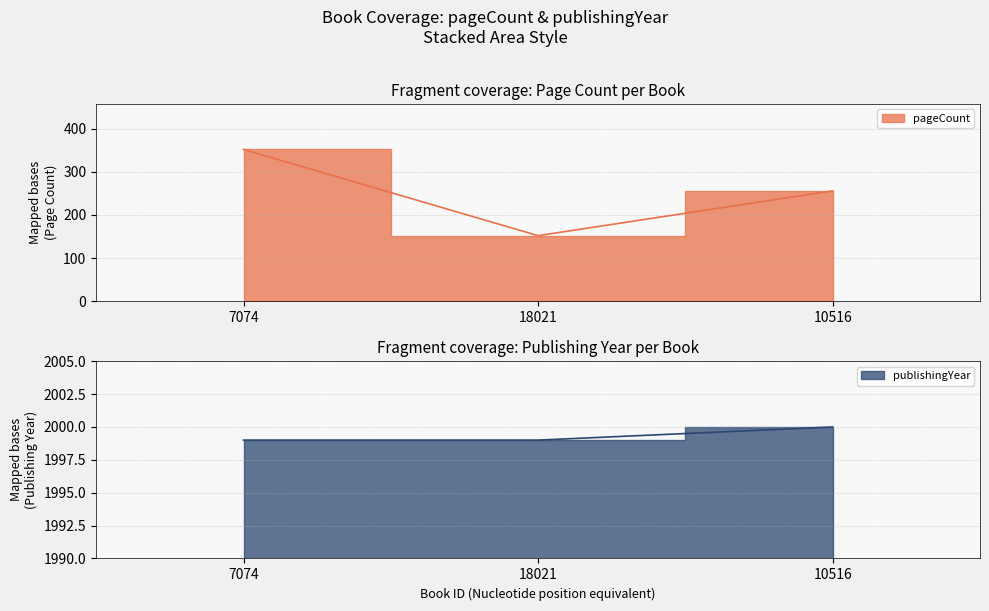

Reading left to right, list all the values displayed in this chart.

pageCount: 7074=352	18021=152	10516=256
publishingYear: 7074=1999	18021=1999	10516=2000